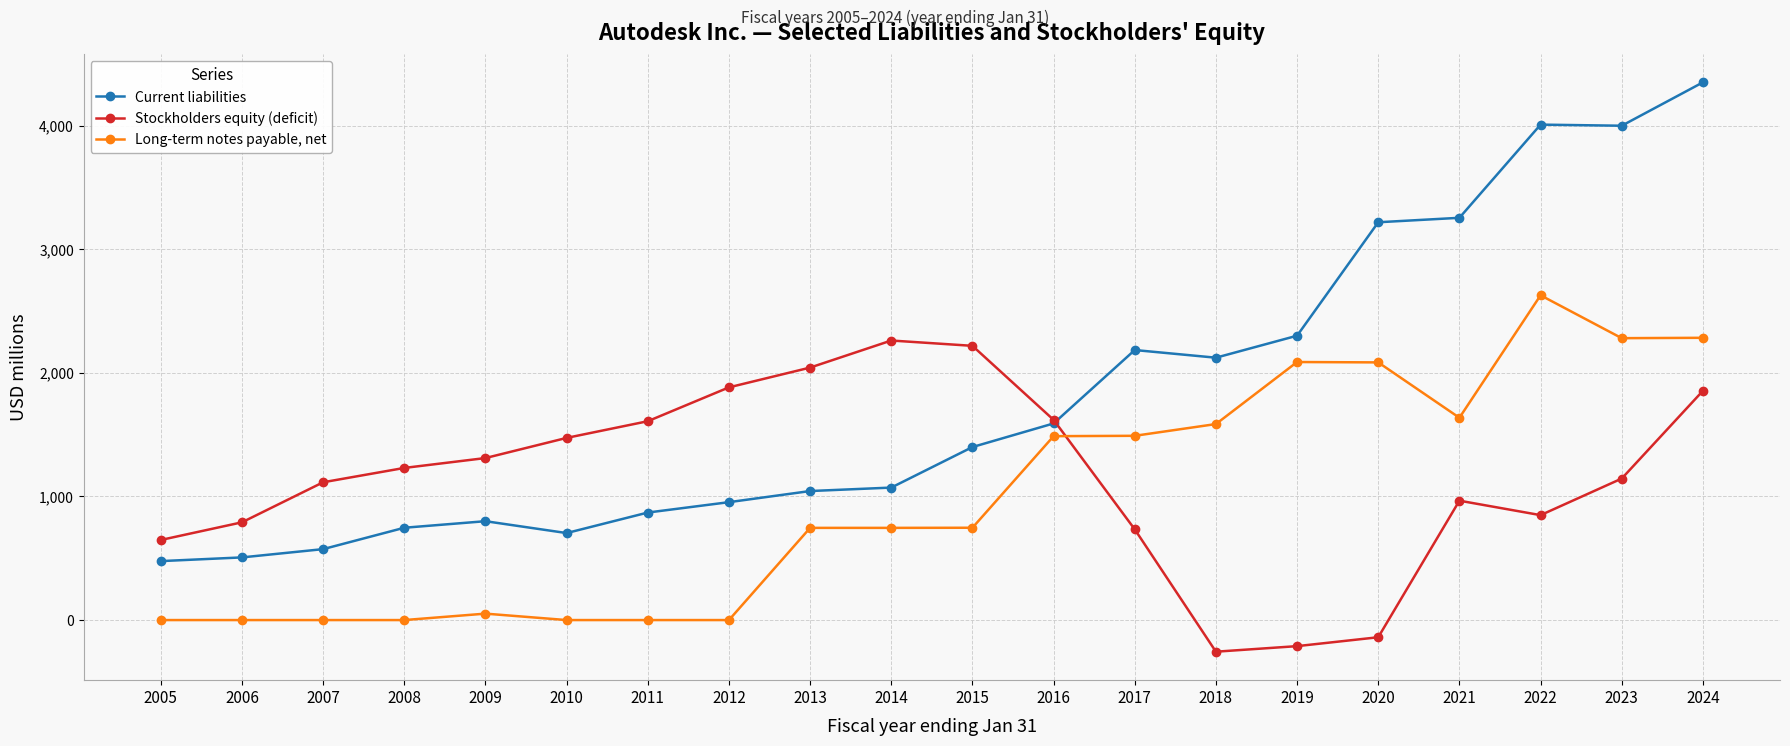

The Long-term notes payable, net series shows -1756 at 2012. True or false?

False